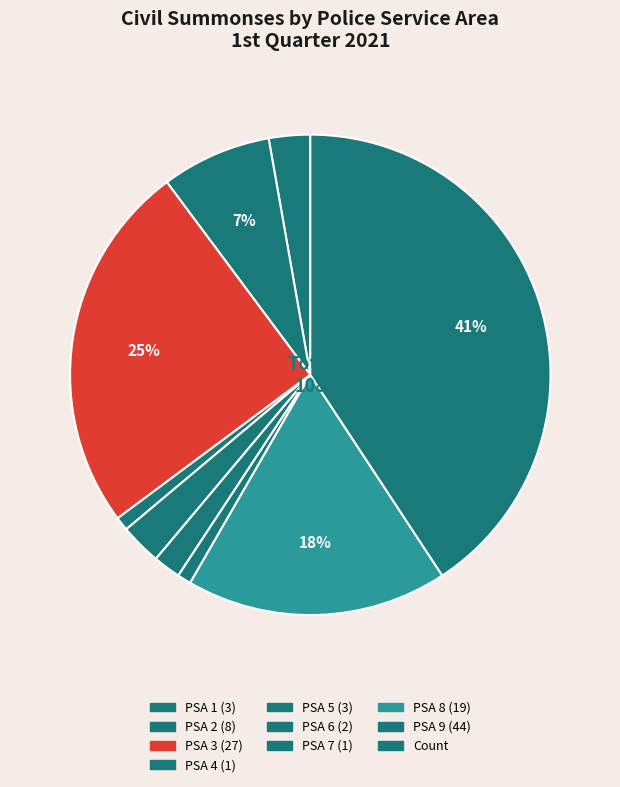

To the nearest percent, what is the average slice percentage?

11%